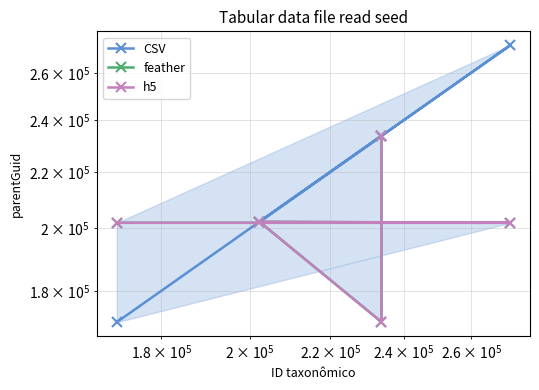

How many lines are shown in the chart?

3